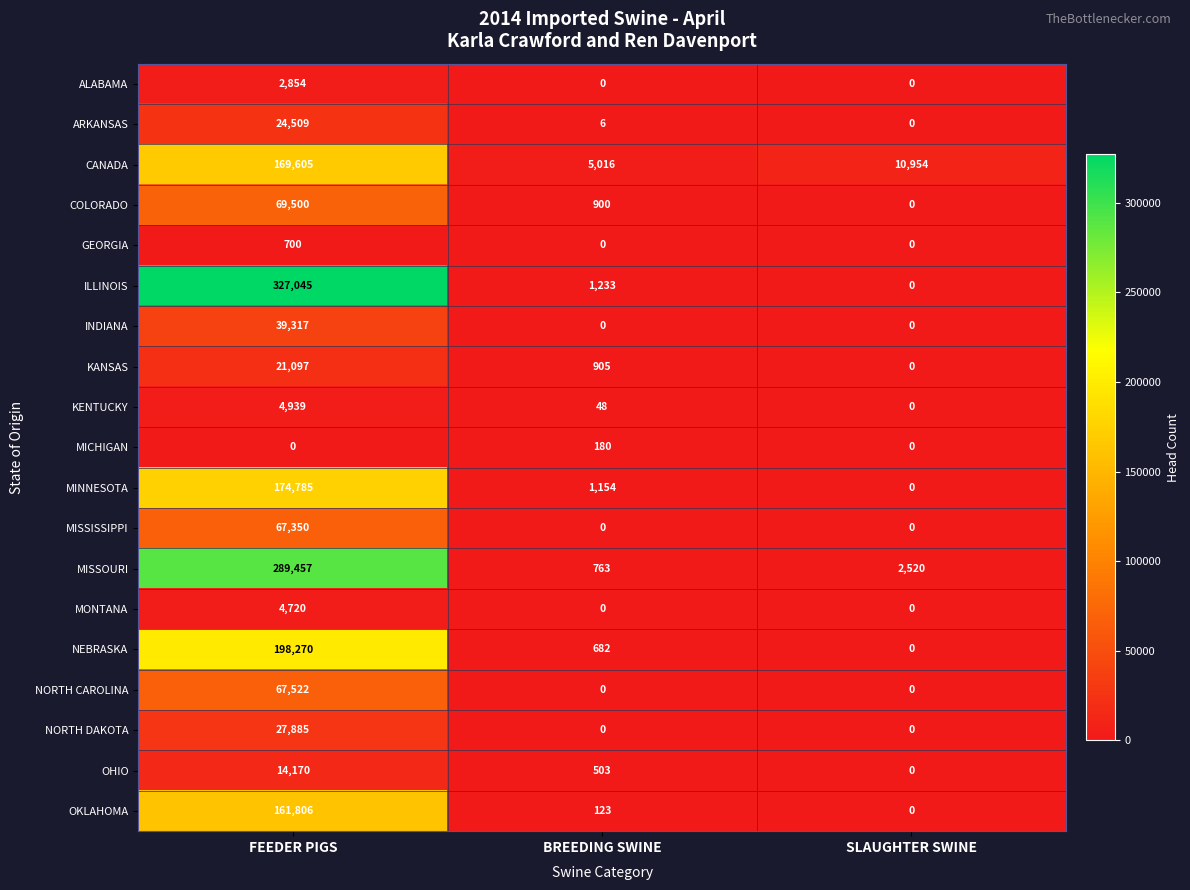

At which label does MISSOURI first exceed 2520?

FEEDER PIGS